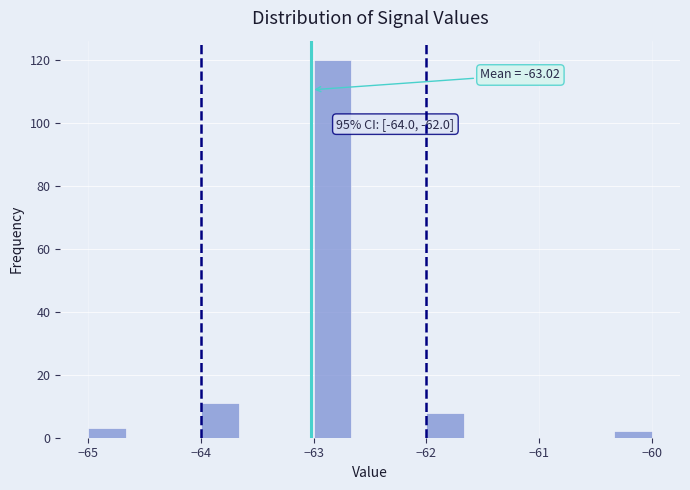

Around what value on the x-axis is the tallest bar? Give the approximate position of its centre, as read against the axis.

-62.8